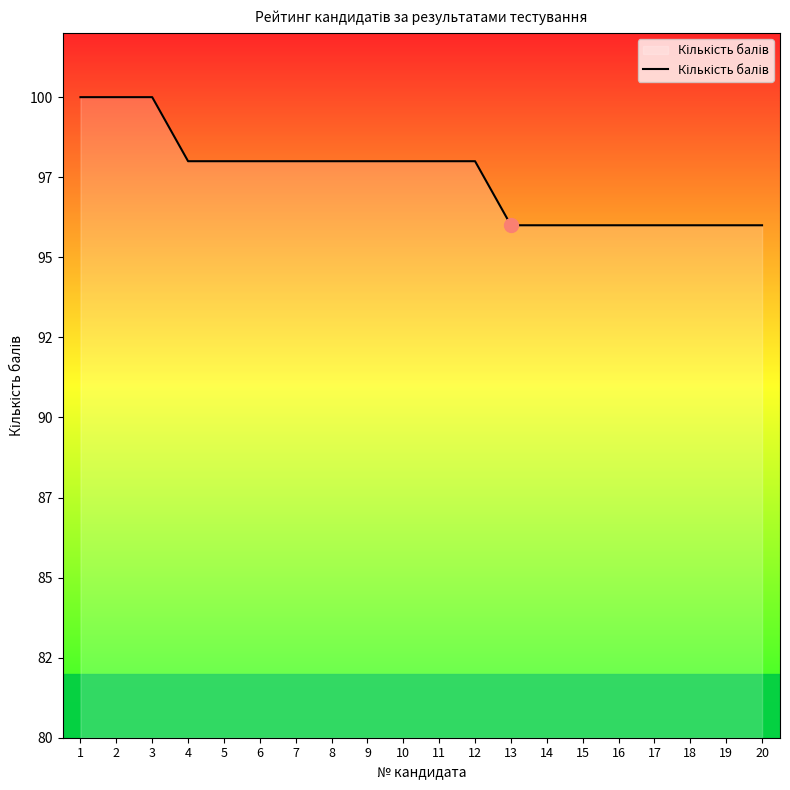

Between 7 and 3, which is larger?

3